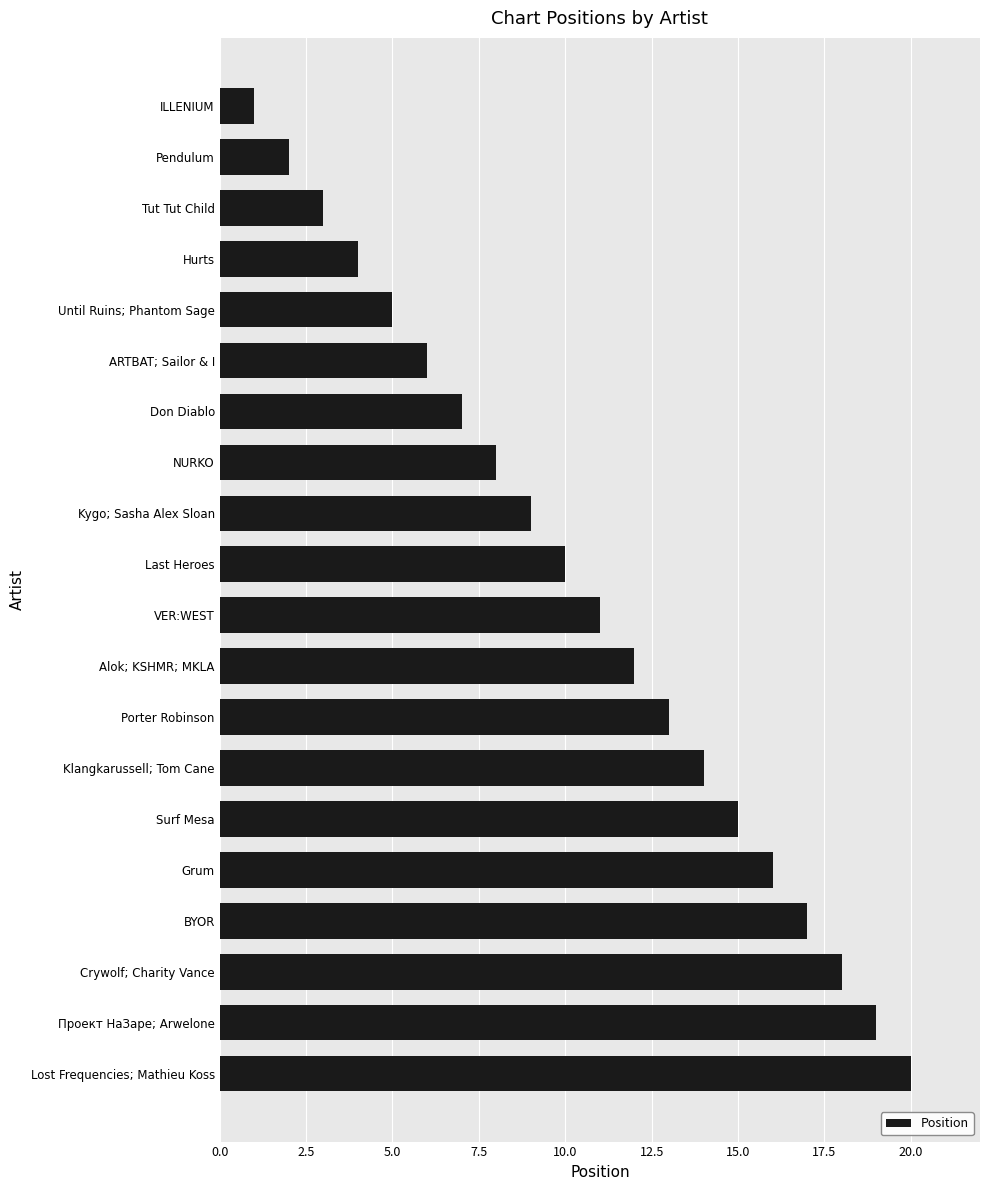

List the labels in order of value, largest first.

Lost Frequencies; Mathieu Koss, Проект НаЗаре; Arwelone, Crywolf; Charity Vance, BYOR, Grum, Surf Mesa, Klangkarussell; Tom Cane, Porter Robinson, Alok; KSHMR; MKLA, VER:WEST, Last Heroes, Kygo; Sasha Alex Sloan, NURKO, Don Diablo, ARTBAT; Sailor & I, Until Ruins; Phantom Sage, Hurts, Tut Tut Child, Pendulum, ILLENIUM